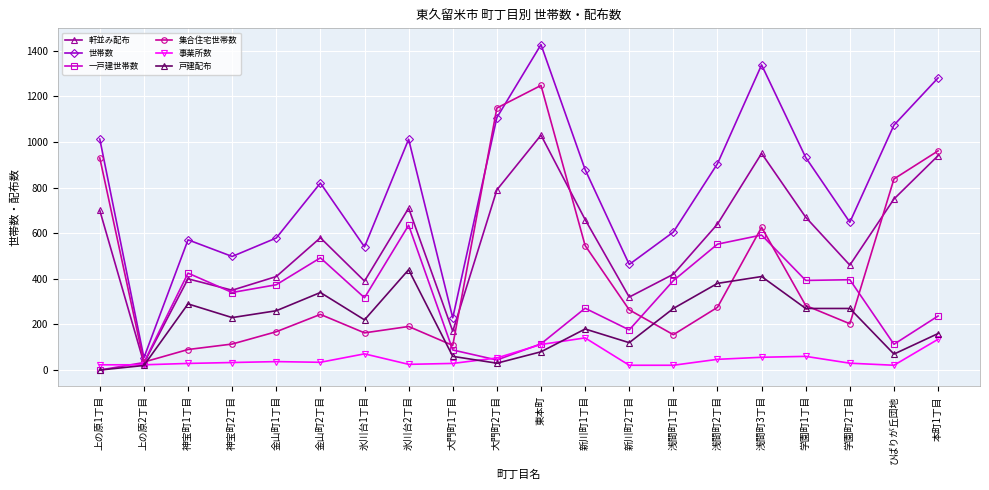

What is the difference between the 集合住宅世帯数 values at 上の原1丁目 and 神宝町2丁目?

816